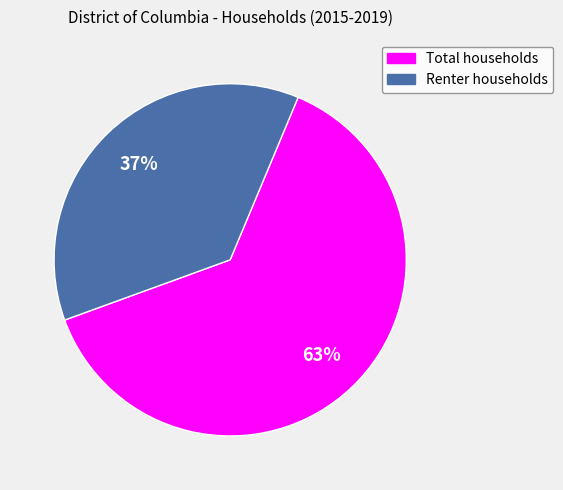

What is the smallest slice in the pie chart?

Renter households